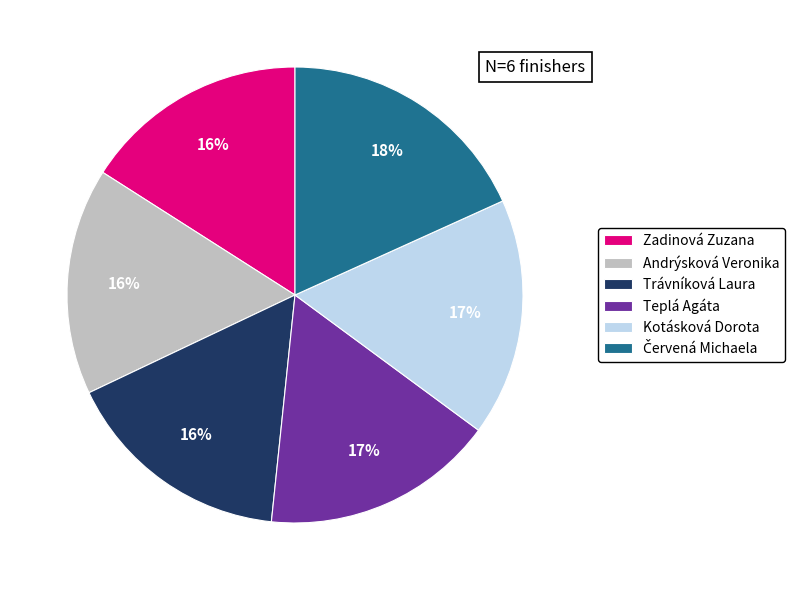

Count the number of slices in the pie.

6